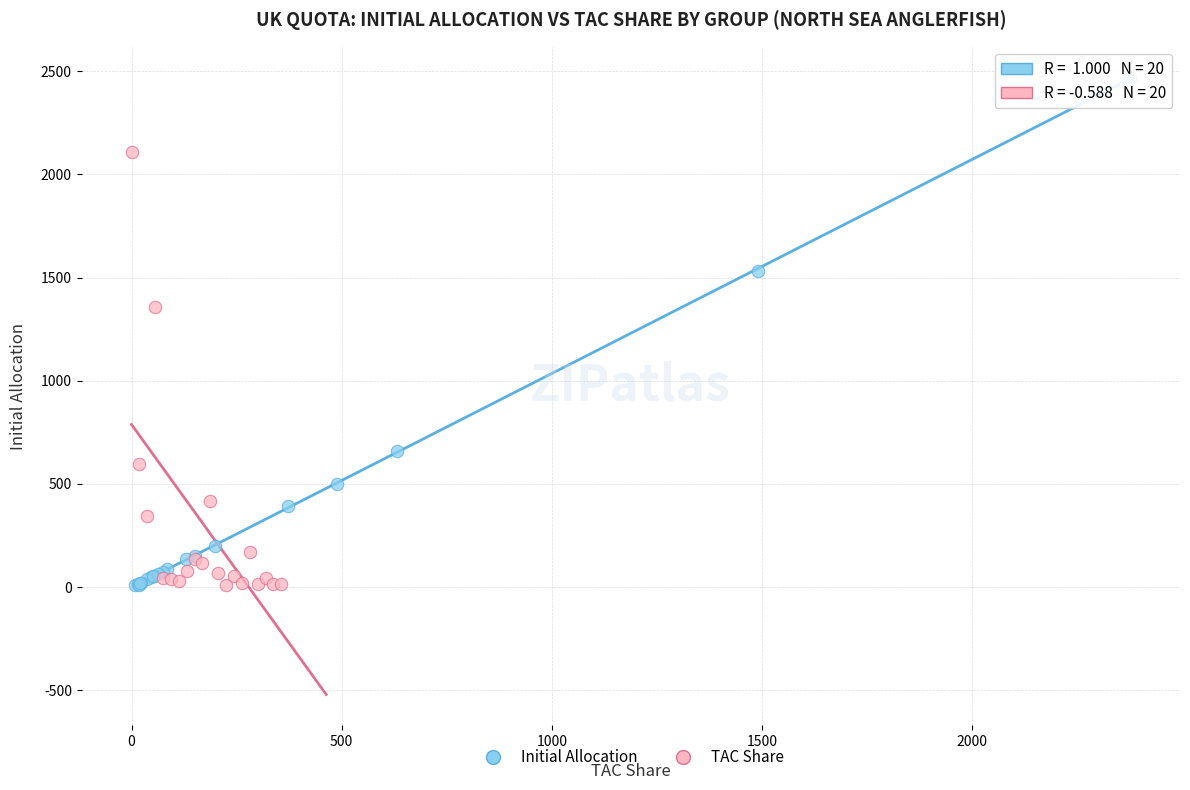

Which series contains the highest Y value?

Initial Allocation